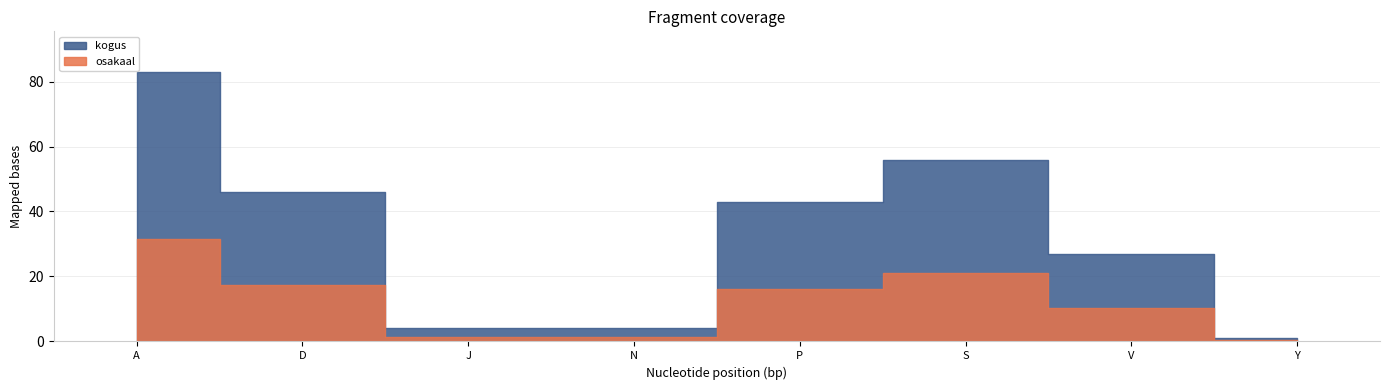

At which category is the sum across all series the highest?

A